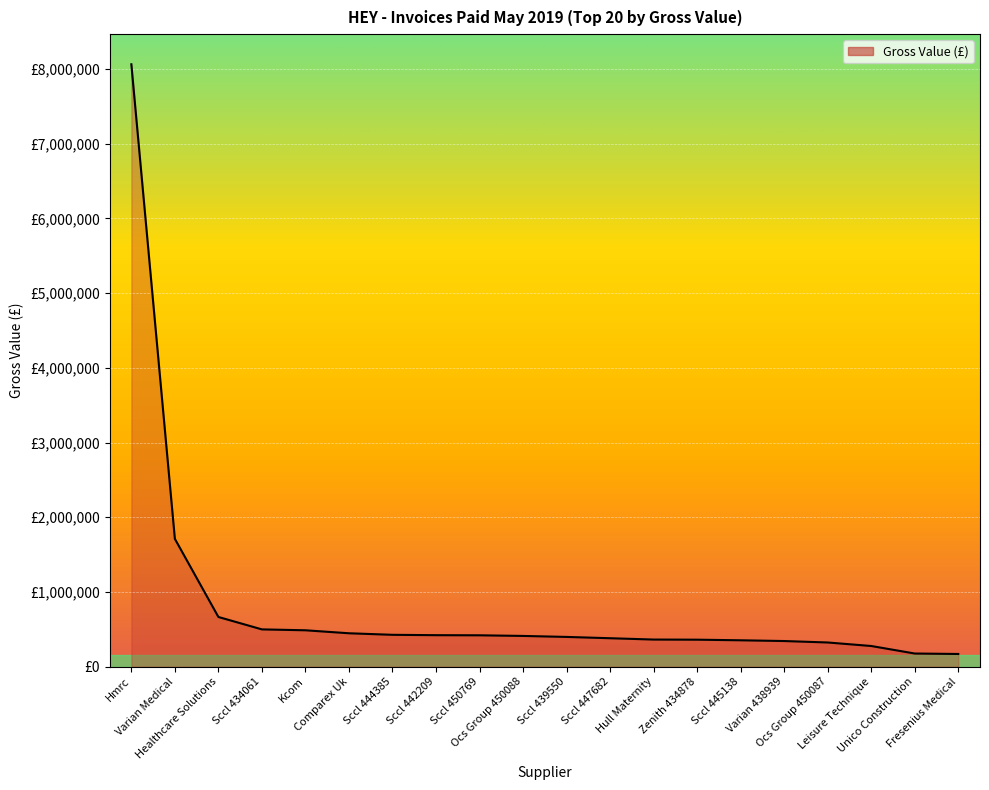

What is the greatest value displayed?

8064559.4